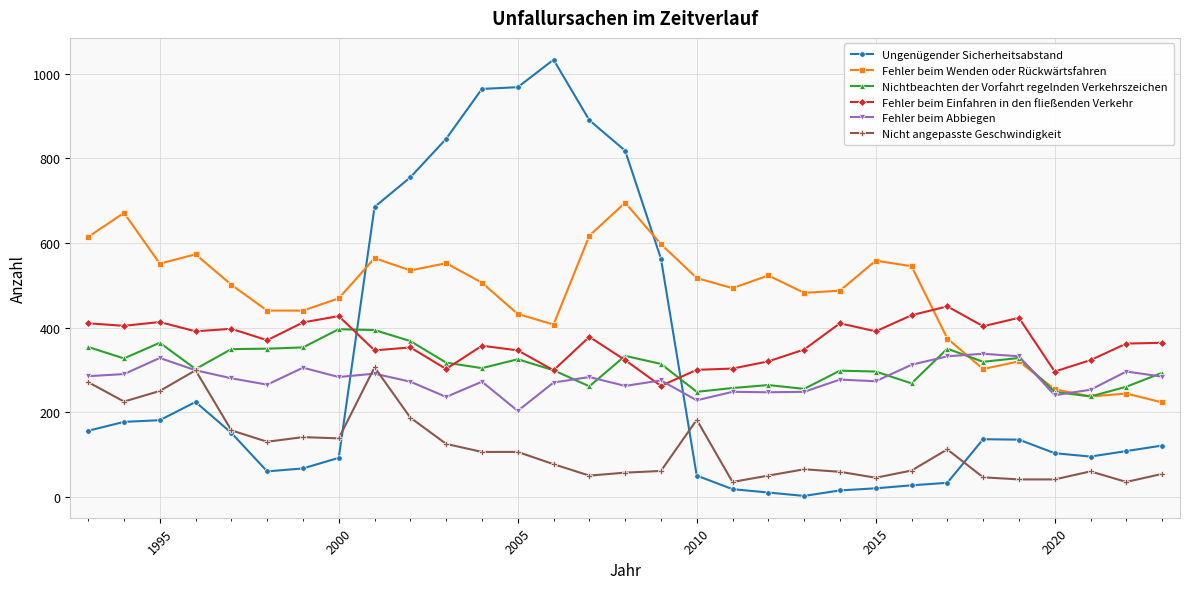

Which series has the largest total across all categories?

Fehler beim Wenden oder Rückwärtsfahren